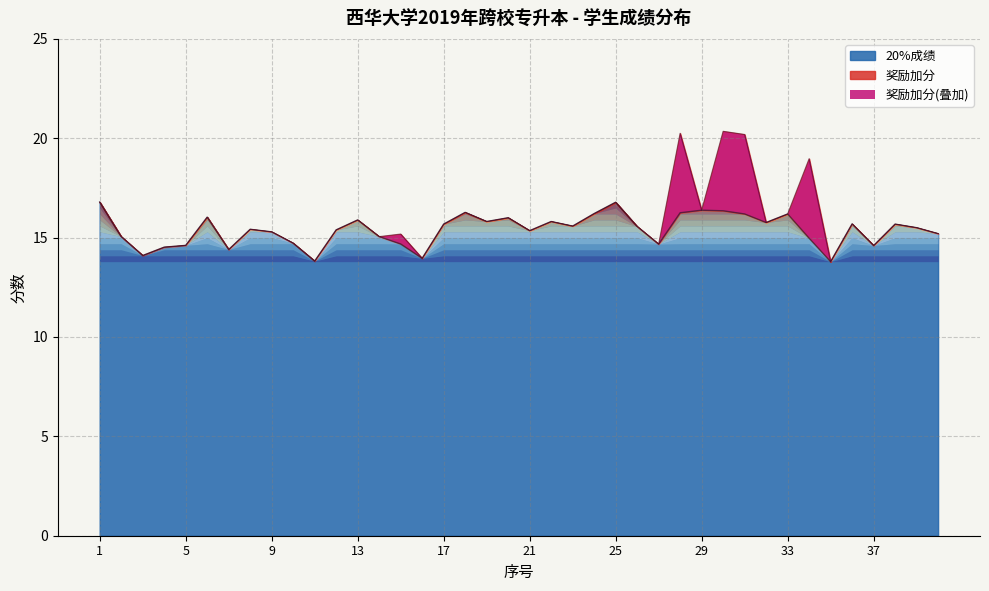

Rank the categories by value from lowest to highest.

35, 11, 16, 3, 7, 4, 37, 5, 27, 15, 10, 34, 2, 14, 40, 9, 21, 12, 8, 39, 26, 23, 17, 38, 36, 32, 19, 22, 13, 20, 6, 31, 33, 24, 28, 18, 30, 29, 25, 1